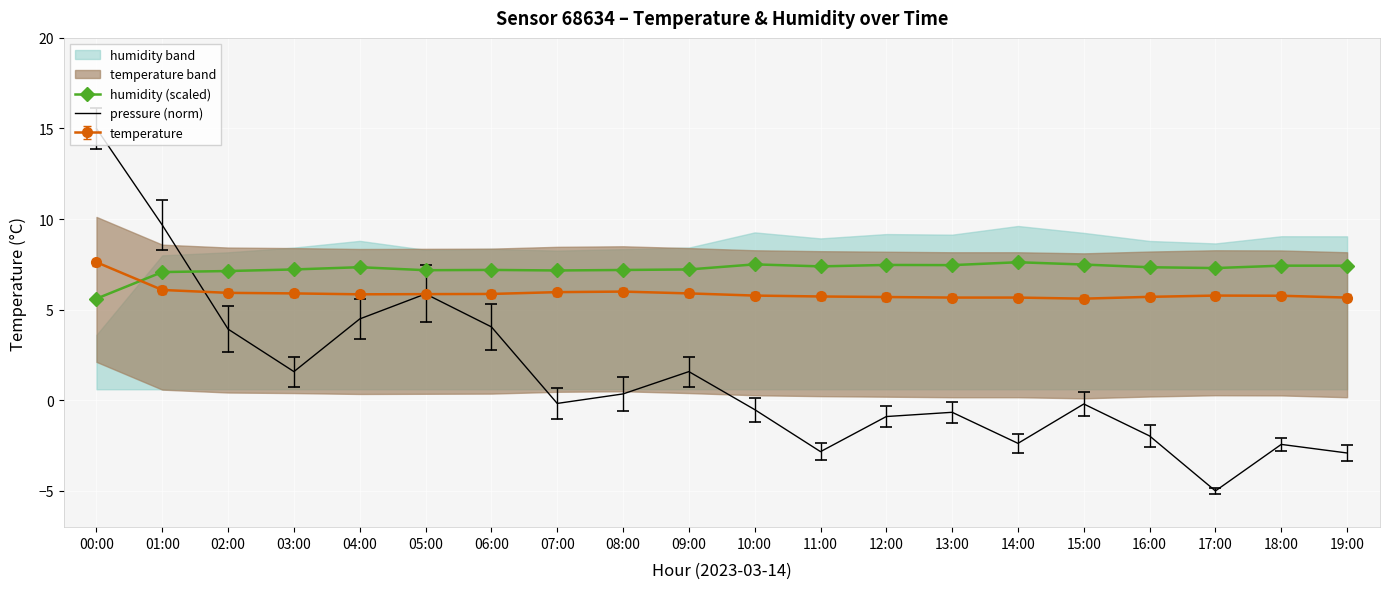

True or false: humidity (scaled) and pressure (norm) intersect in this chart.

True